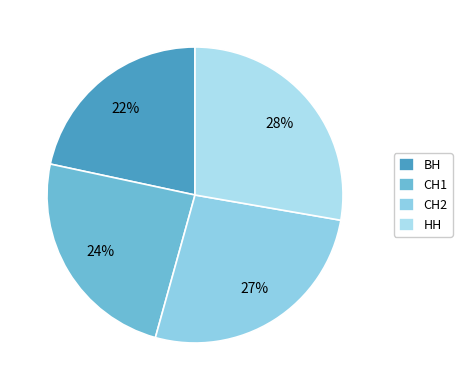

How many segments does this pie chart have?

4